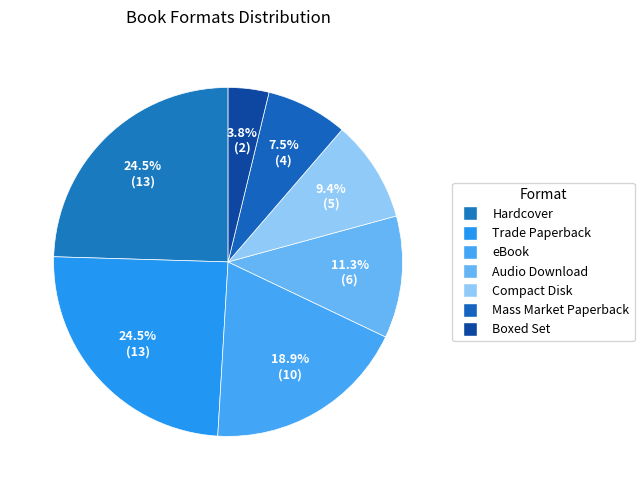

To the nearest percent, what portion does eBook represent?

19%